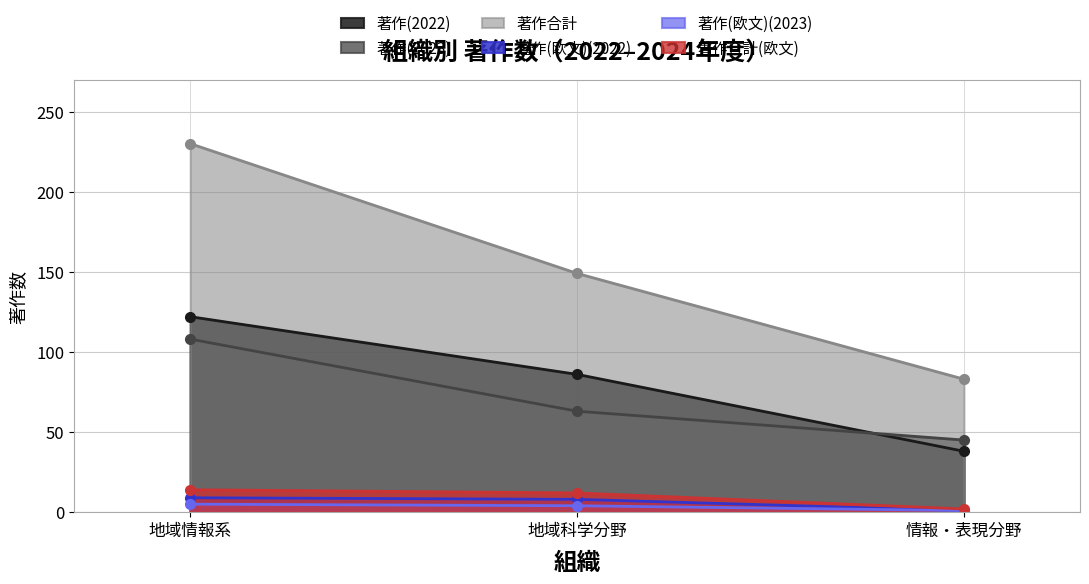

At how many categories does at least one series exceed 208?

1